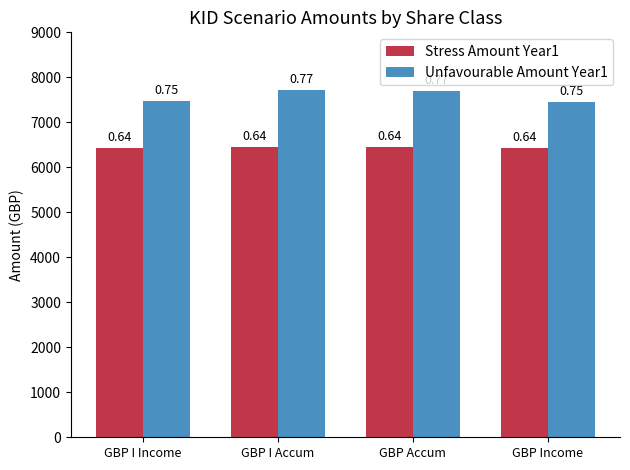

Is it true that Unfavourable Amount Year1 equals 7698.3 at GBP Accum?

True